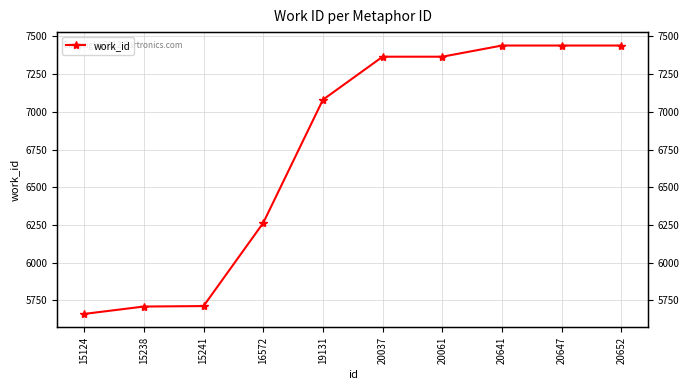

What is the smallest value displayed?

5661